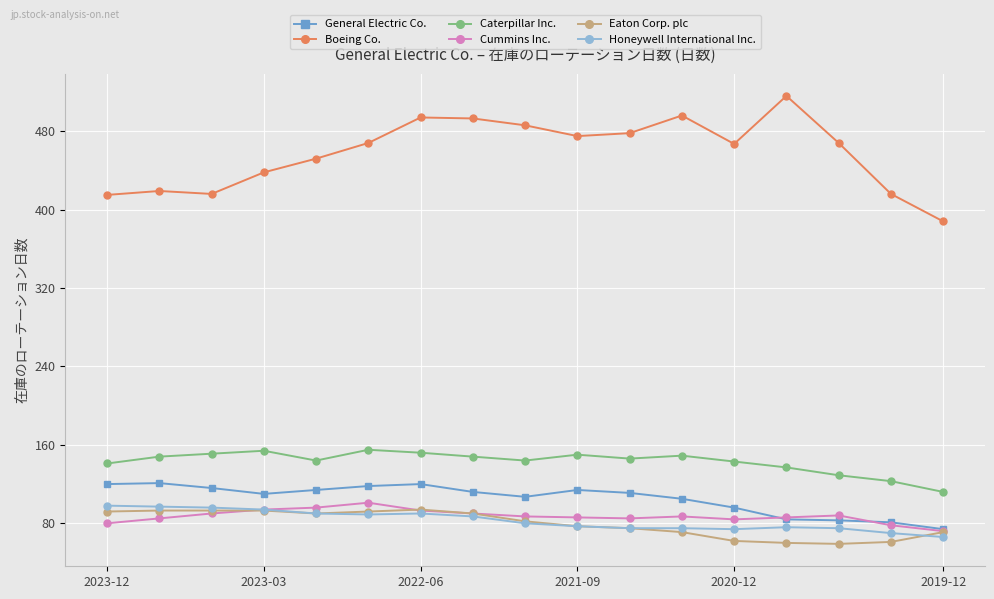

At how many categories does at least one series exceed 422?

12